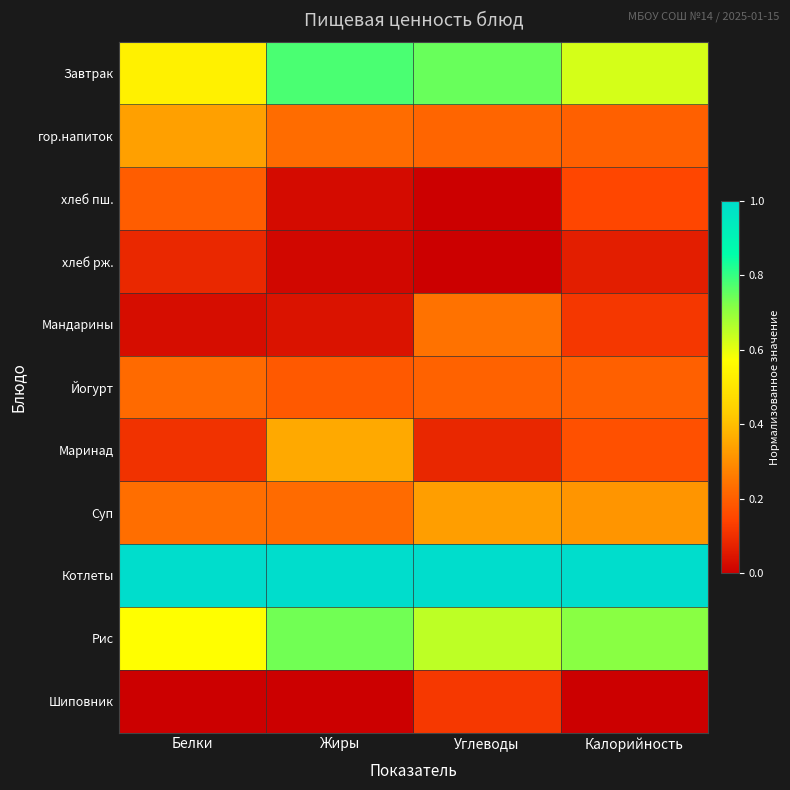

How many data points does each series have?

4